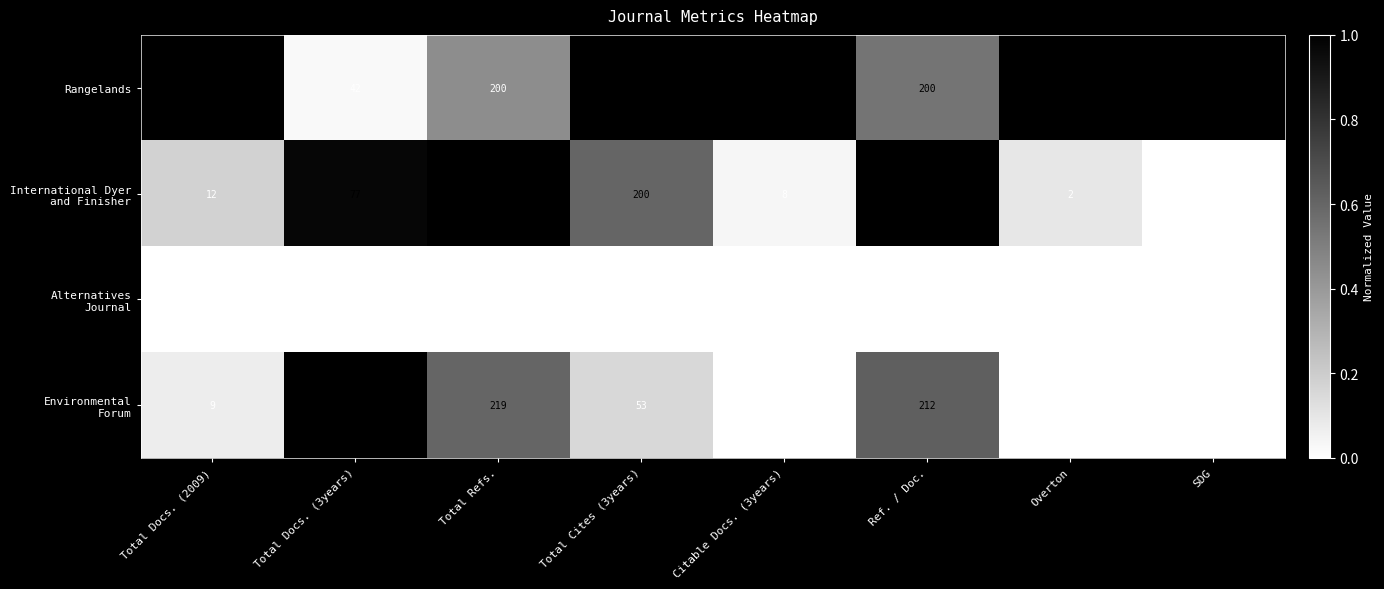

Which series has the largest total across all categories?

Rangelands